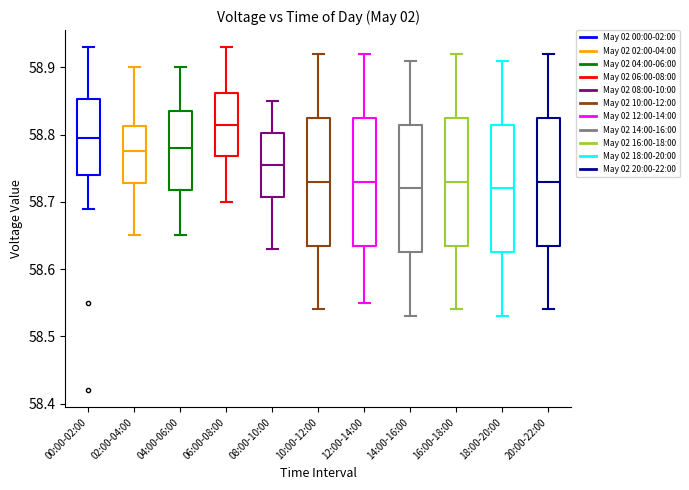

Reading left to right, read every box against the y-axis: the position of its median line, the range the box covers, and the ends of its whiskers. The values are not printed on the chart, so give them approximately, as read against the axis.

00:00-02:00: median 58.80, box 58.74 to 58.85, whiskers 58.69 to 58.93
02:00-04:00: median 58.78, box 58.73 to 58.81, whiskers 58.65 to 58.90
04:00-06:00: median 58.78, box 58.72 to 58.84, whiskers 58.65 to 58.90
06:00-08:00: median 58.82, box 58.77 to 58.86, whiskers 58.70 to 58.93
08:00-10:00: median 58.76, box 58.71 to 58.80, whiskers 58.63 to 58.85
10:00-12:00: median 58.73, box 58.64 to 58.83, whiskers 58.54 to 58.92
12:00-14:00: median 58.73, box 58.64 to 58.83, whiskers 58.55 to 58.92
14:00-16:00: median 58.72, box 58.63 to 58.82, whiskers 58.53 to 58.91
16:00-18:00: median 58.73, box 58.64 to 58.83, whiskers 58.54 to 58.92
18:00-20:00: median 58.72, box 58.63 to 58.82, whiskers 58.53 to 58.91
20:00-22:00: median 58.73, box 58.64 to 58.83, whiskers 58.54 to 58.92